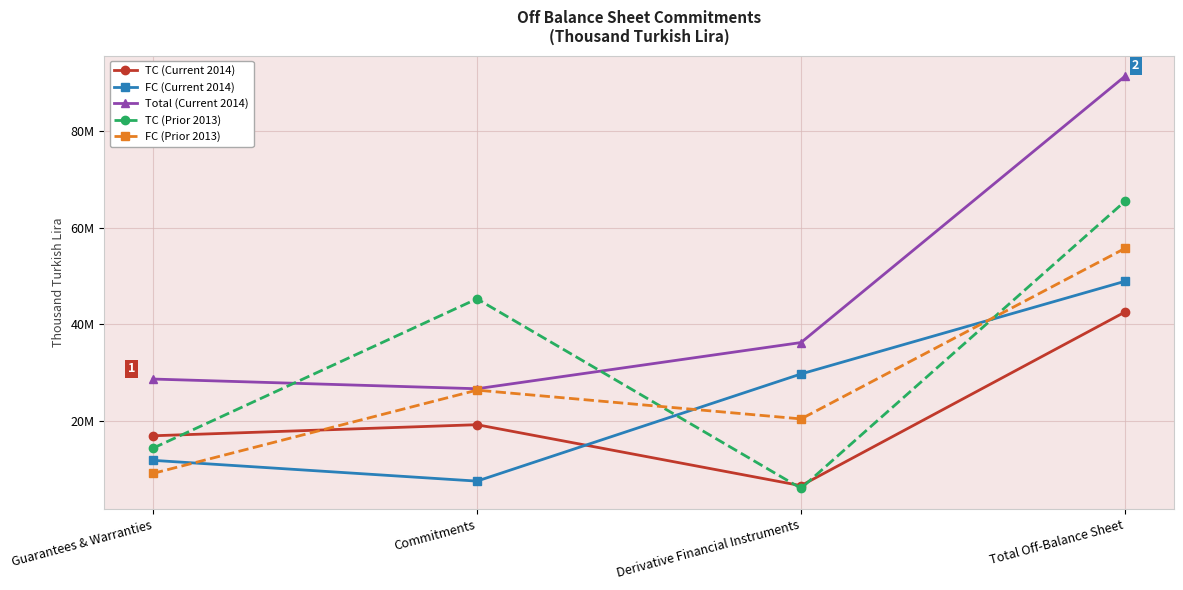

Does the chart have visible grid lines?

Yes